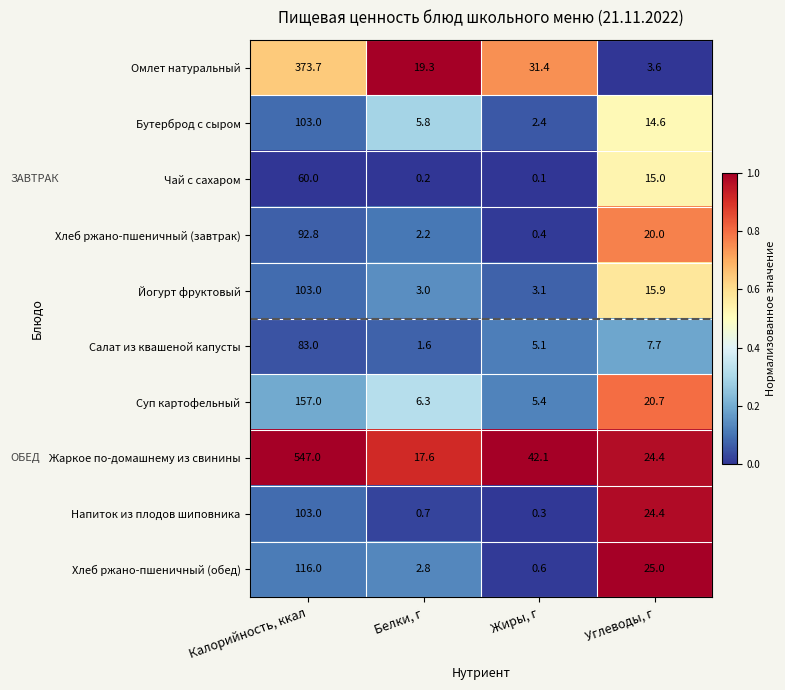

The value of Напиток из плодов шиповника at Жиры, г is 0.3. True or false?

True